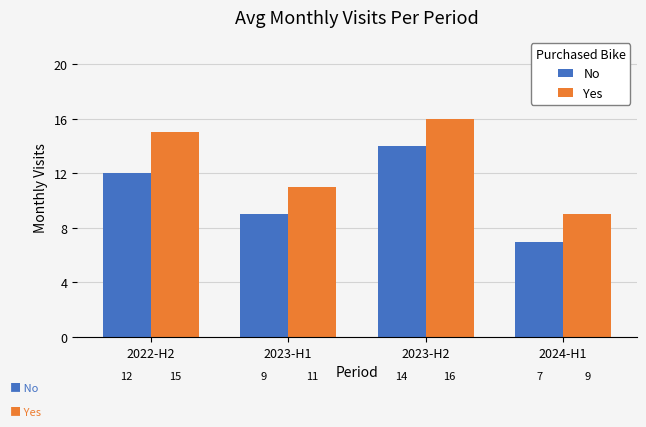

Rank the series by their maximum value, from lowest to highest.

No, Yes